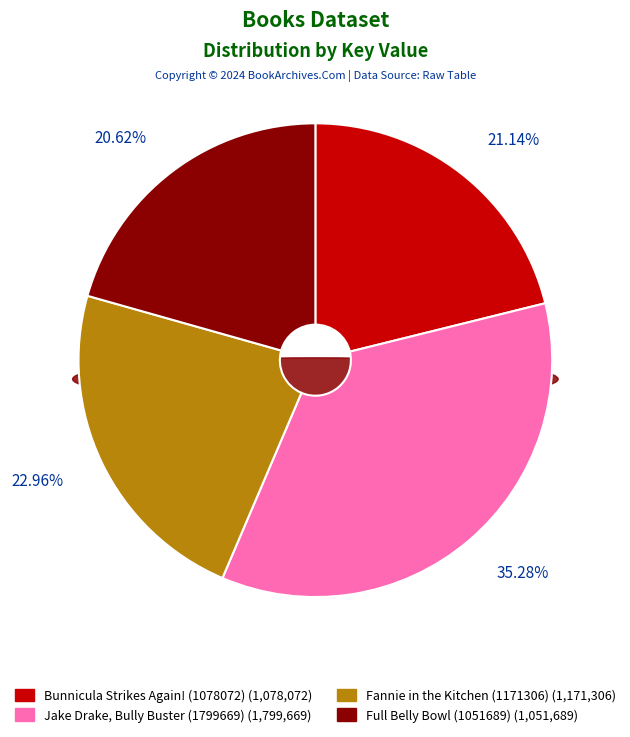

Count the number of slices in the pie.

4